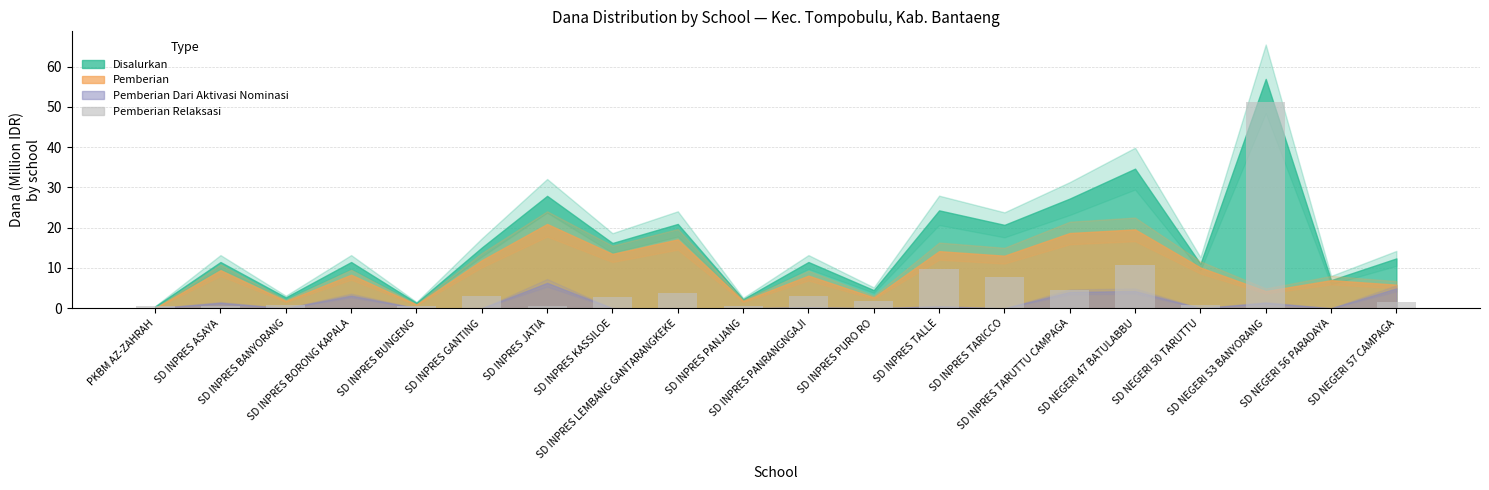

What is the ratio of the value at SD INPRES PURO RO to the value at SD INPRES TARICCO?

0.2